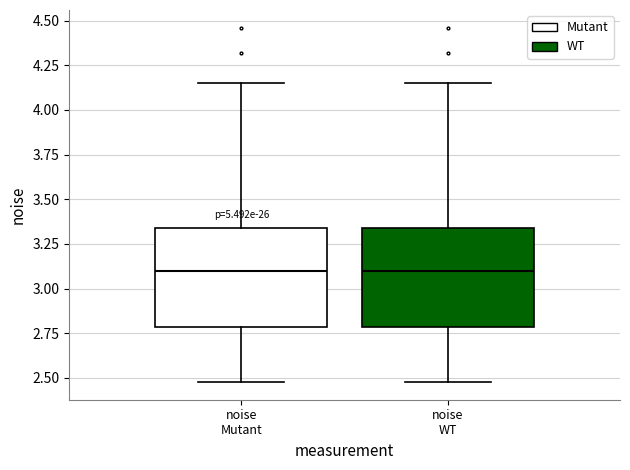

Reading left to right, transcribe this box plot: for each box, give where its median line is, the range the box spans, and where its two whiskers end, as read against the y-axis. The values are not printed on the chart, so give them approximately, as read against the axis.

noise Mutant: median 3.10, box 2.80 to 3.35, whiskers 2.50 to 4.15
noise WT: median 3.10, box 2.80 to 3.35, whiskers 2.50 to 4.15